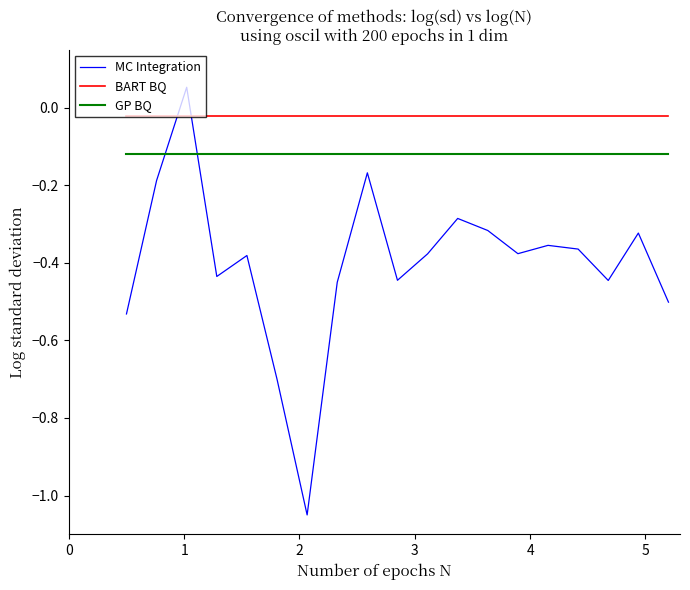

Which series has the largest total across all categories?

BART BQ